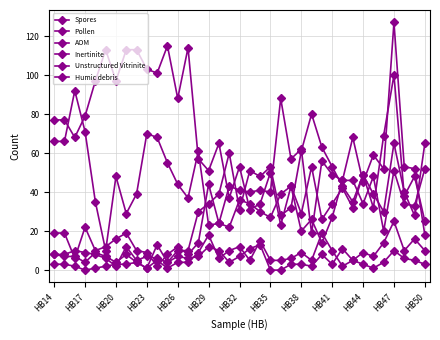

How many series are shown in this chart?

6